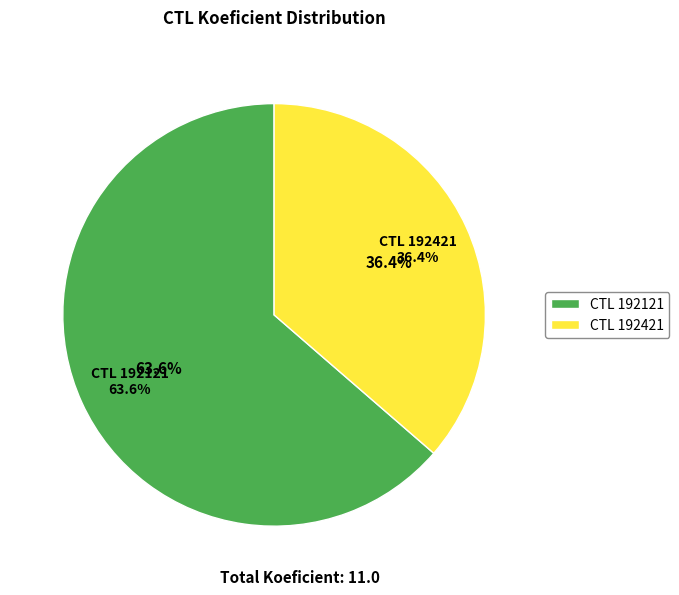

Is it true that 192121 is 64% of the pie?

True